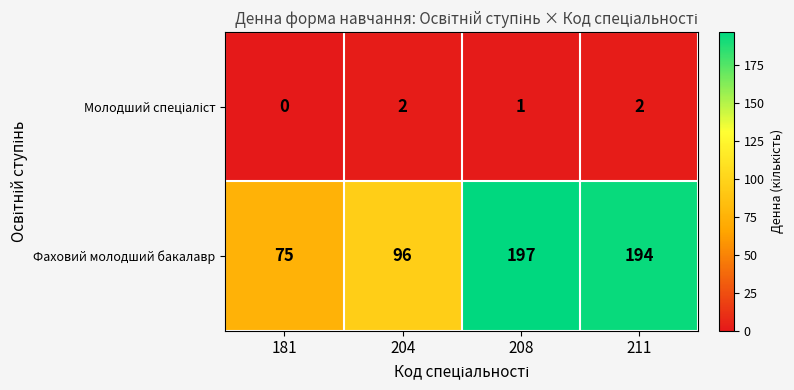

Count the number of data series in this chart.

2